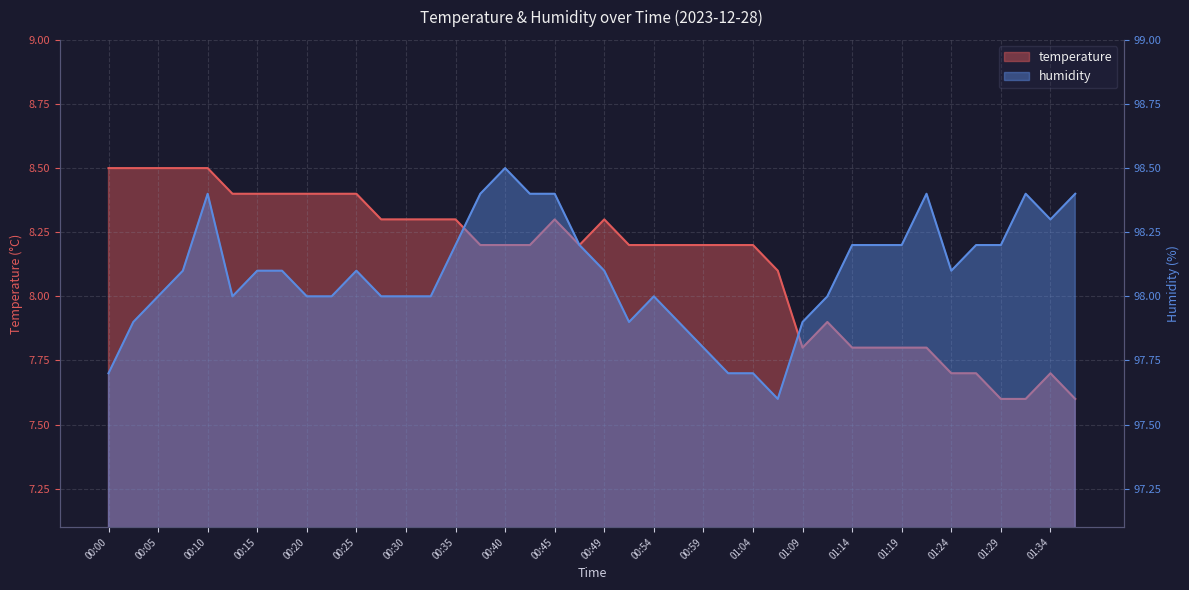

What is the total value across all series at 00:59?

106.0